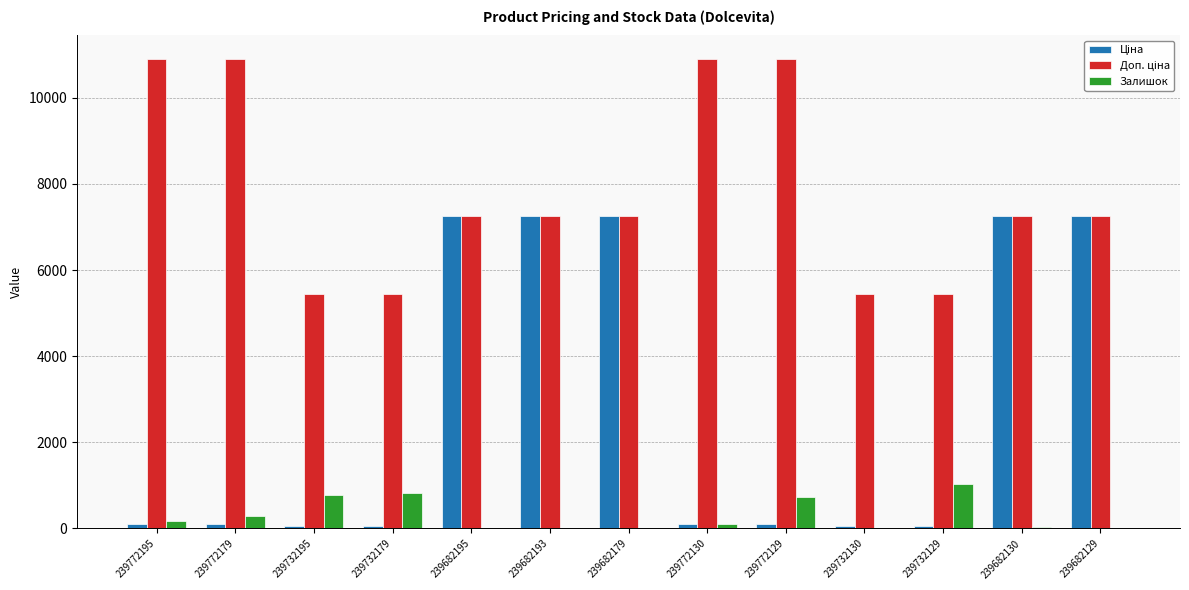

What is the maximum value for Залишок?

1031.0